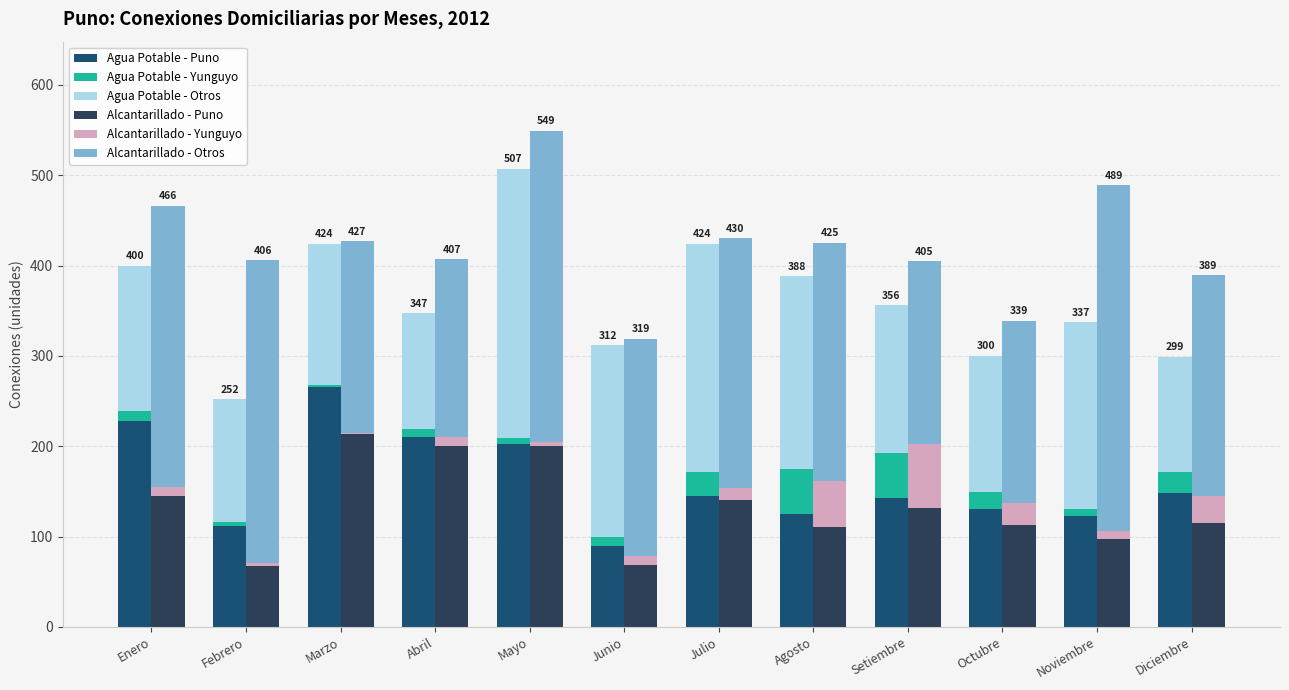

What value does the Agua Potable - Puno series have at Enero, to the nearest 10?

230